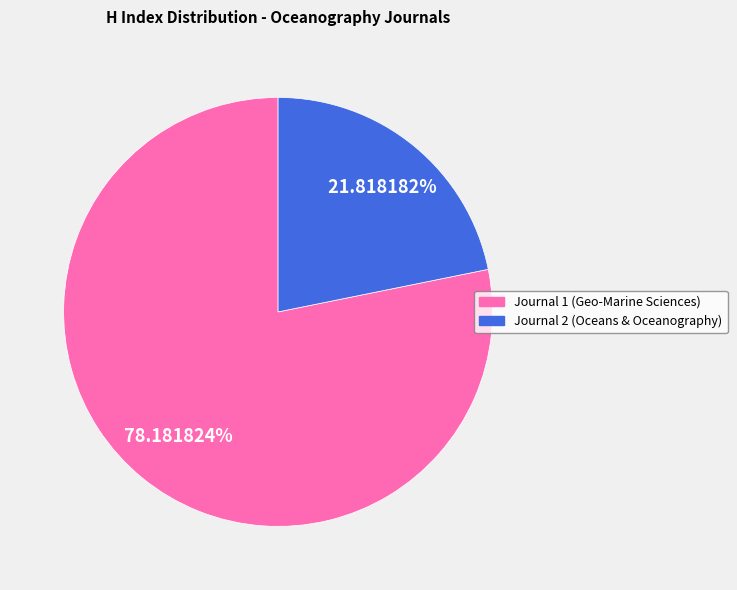

Does any single category account for the majority?

Yes